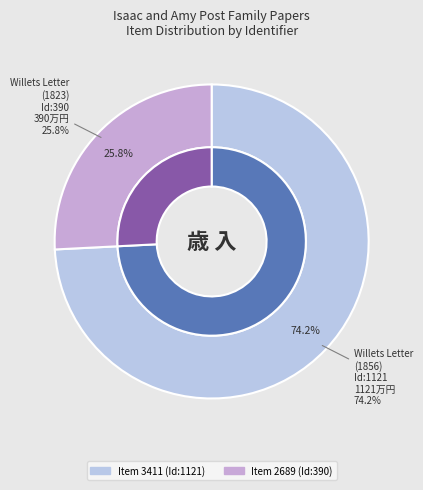

Approximately how many times larger is the value at 2689 compared to 3411?

0.3